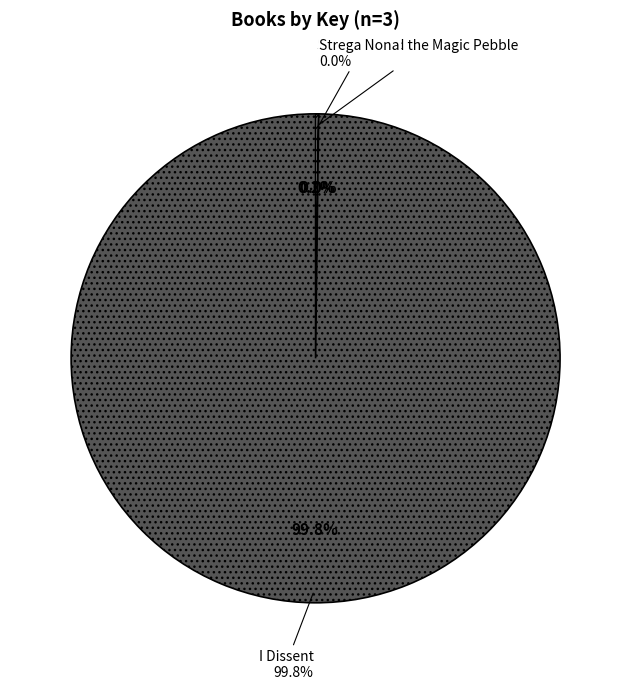

To the nearest percent, what is the average slice percentage?

33%